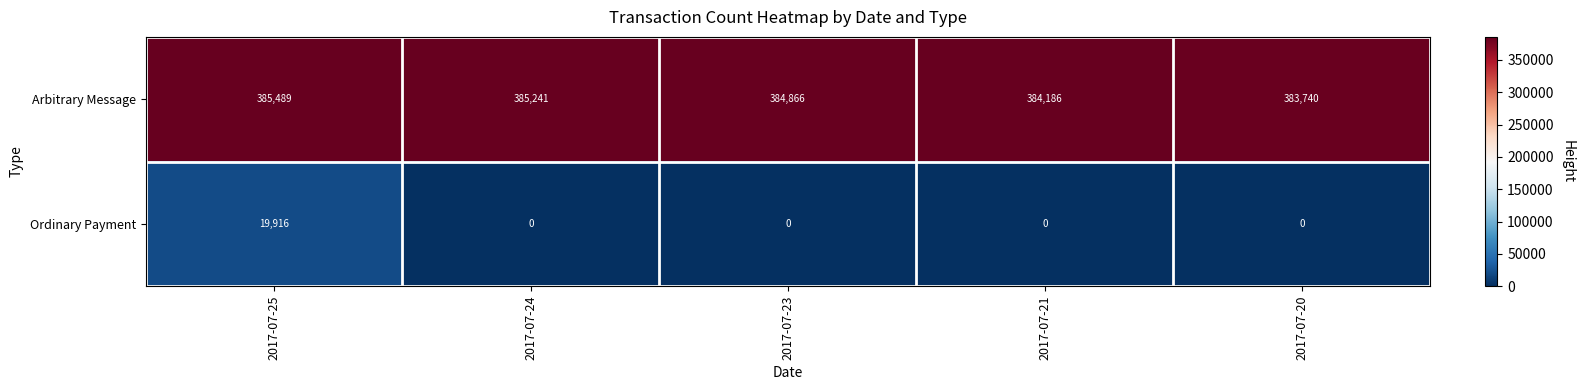

Reading left to right, transcribe all the data shown in this chart.

Arbitrary Message: 385489	385241	384866	384186	383740
Ordinary Payment: 19916	0	0	0	0